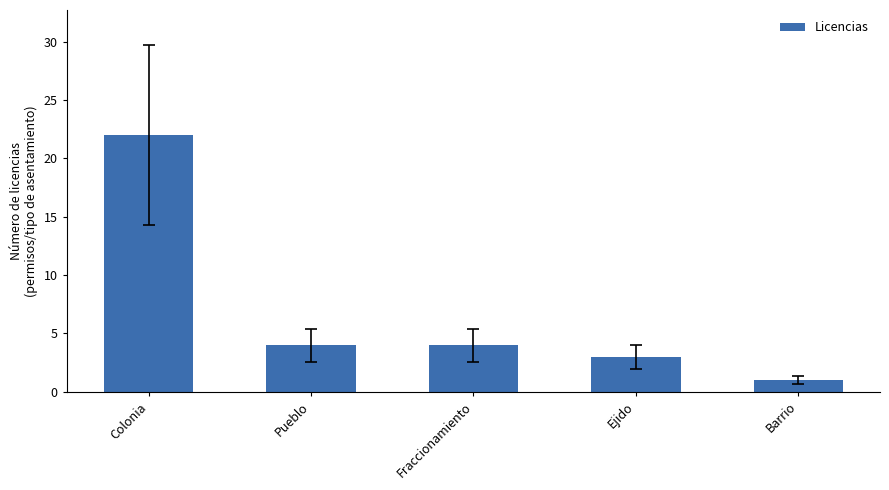

Reading left to right, transcribe all the data shown in this chart.

Colonia=22	Pueblo=4	Fraccionamiento=4	Ejido=3	Barrio=1